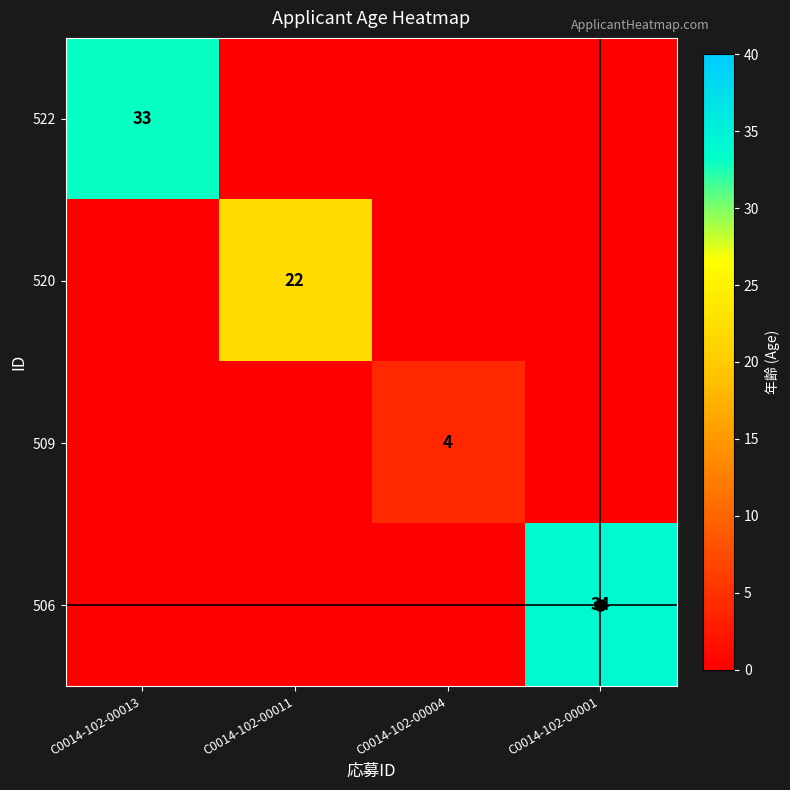

The value of 520 at C0014-102-00001 is -12. True or false?

False